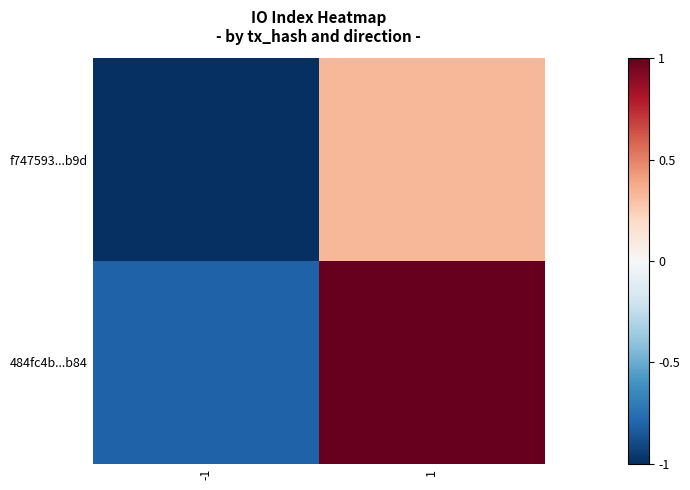

List the series in order of their peak value, lowest first.

f747593...b9d, 484fc4b...b84